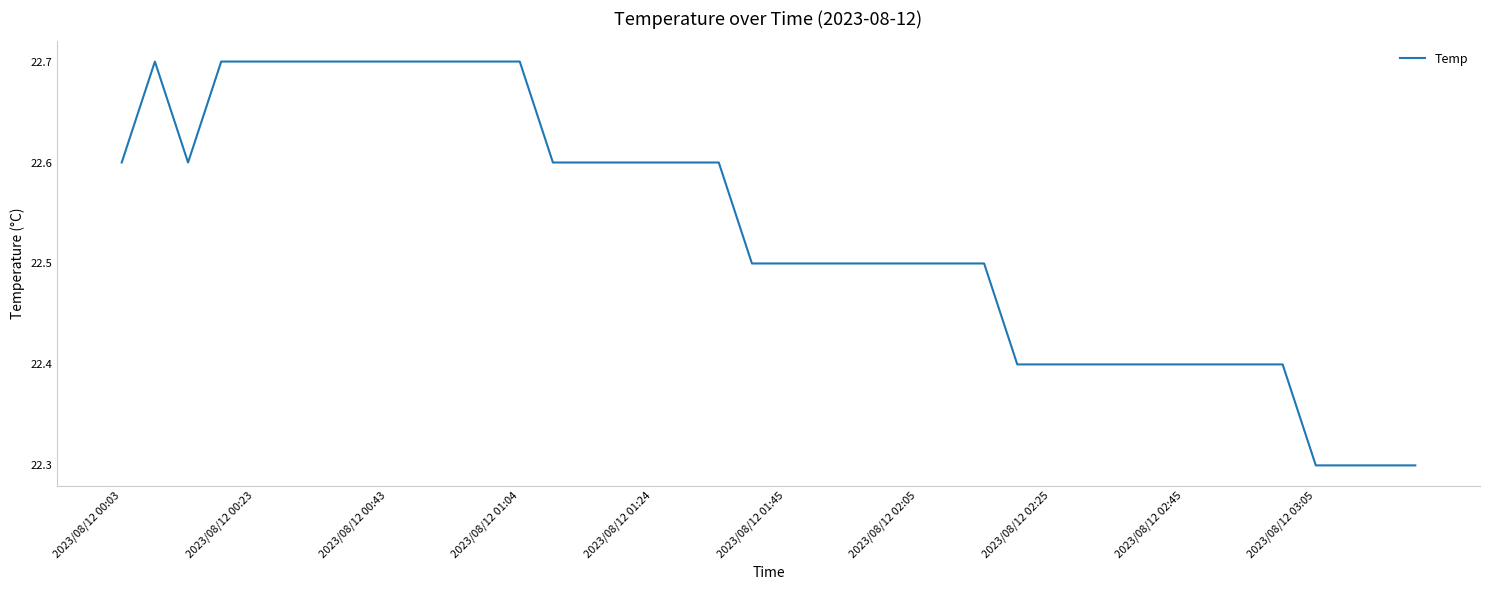

What is the difference between the maximum and minimum values?

0.4